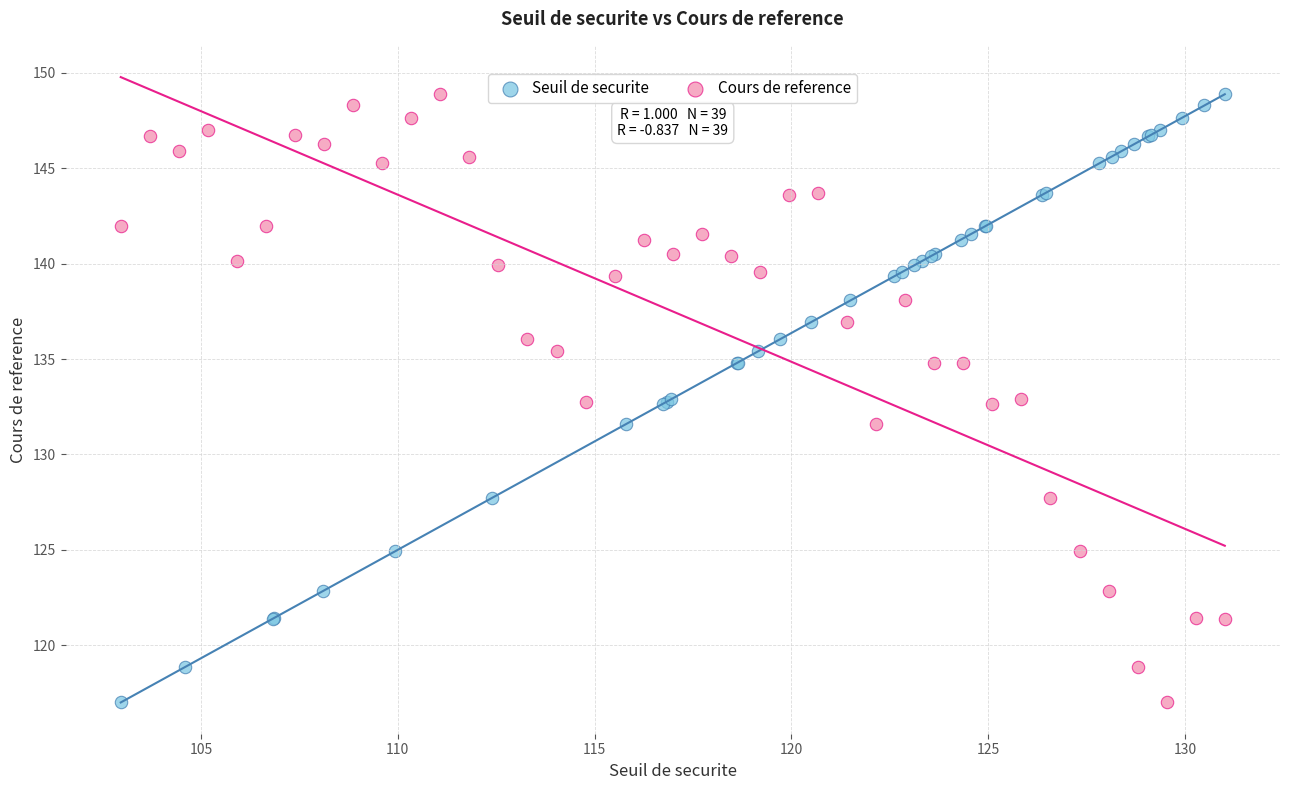

What are all the series names shown in the legend?

Seuil de securite, Cours de reference